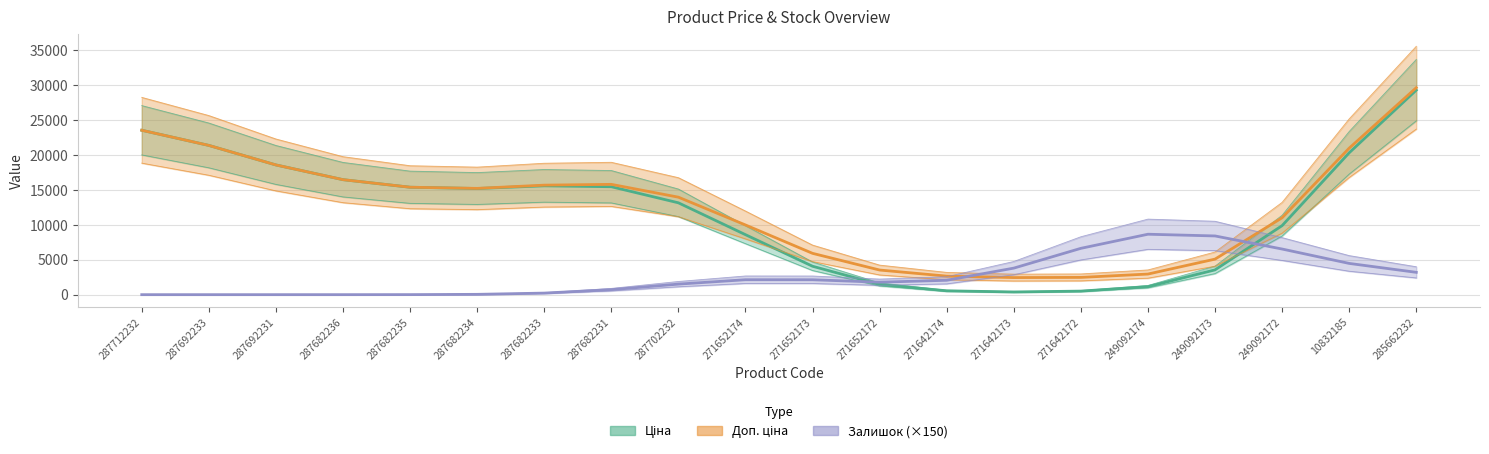

Where is the first local maximum for Залишок (×150)?

271652174